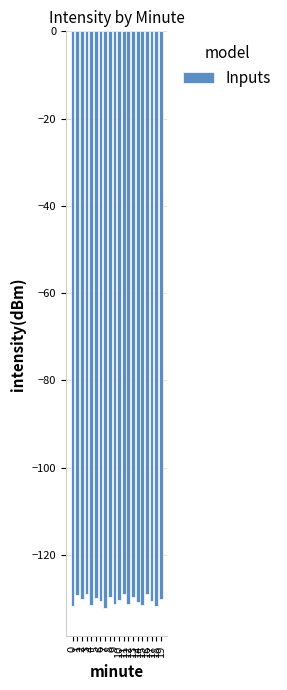

The value at 10 is -130.4. True or false?

True